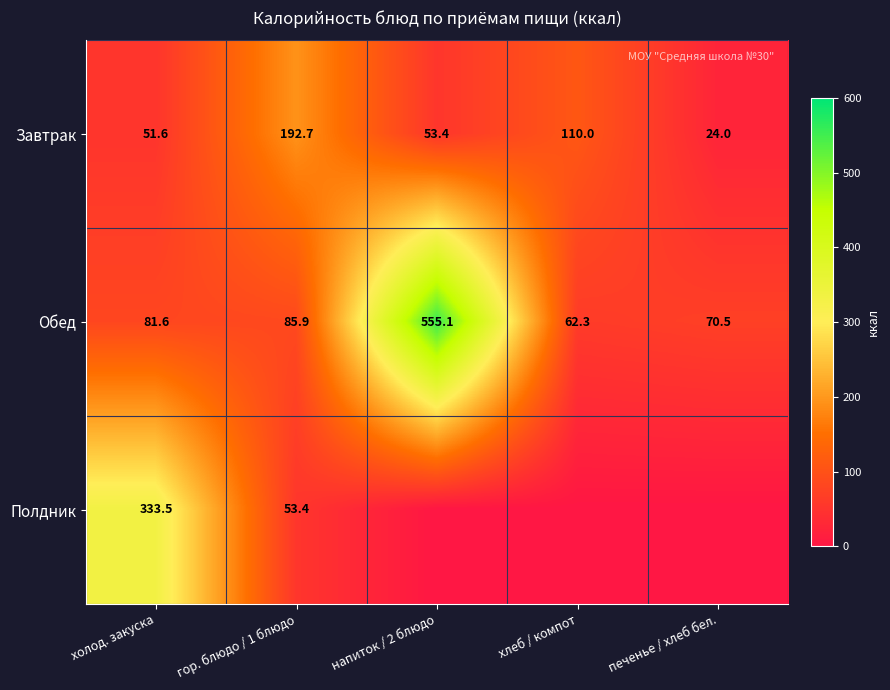

Is it true that Полдник equals 96.1 at гор. блюдо / 1 блюдо?

False